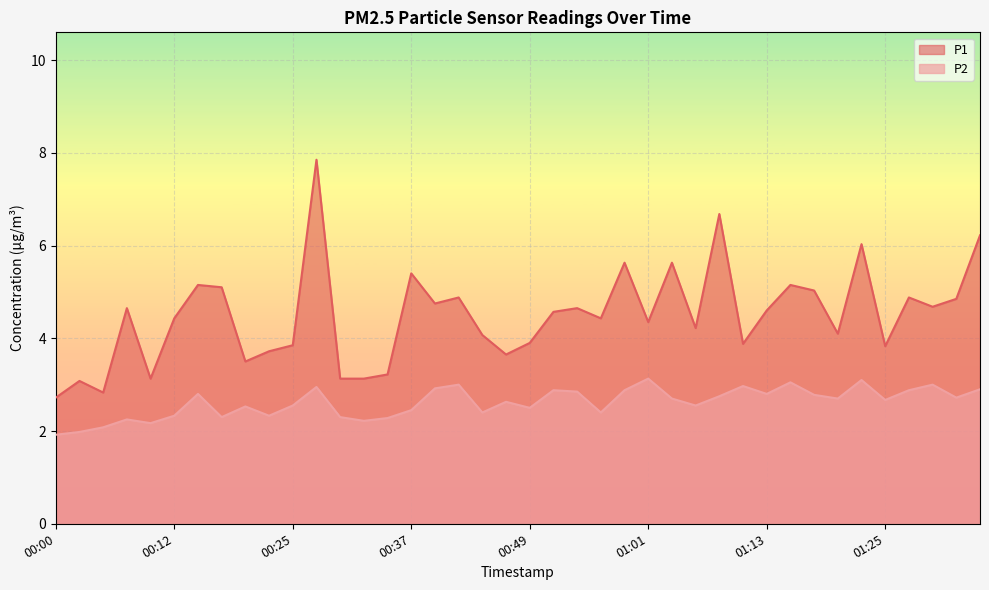

Reading left to right, list all the values displayed in this chart.

P1: 00:00=2.7	00:03=3.1	00:05=2.8	00:07=4.7	00:10=3.1	00:12=4.4	00:15=5.2	00:17=5.1	00:20=3.5	00:22=3.7	00:25=3.9	00:27=7.8	00:29=3.1	00:32=3.1	00:34=3.2	00:37=5.4	00:39=4.8	00:41=4.9	00:44=4.1	00:46=3.6	00:49=3.9	00:51=4.6	00:54=4.7	00:56=4.4	00:59=5.6	01:01=4.3	01:03=5.6	01:06=4.2	01:08=6.7	01:11=3.9	01:13=4.6	01:16=5.2	01:18=5.0	01:21=4.1	01:23=6.0	01:25=3.8	01:28=4.9	01:30=4.7	01:33=4.8	01:35=6.2
P2: 00:00=1.9	00:03=2.0	00:05=2.1	00:07=2.2	00:10=2.2	00:12=2.3	00:15=2.8	00:17=2.3	00:20=2.5	00:22=2.3	00:25=2.5	00:27=3.0	00:29=2.3	00:32=2.2	00:34=2.3	00:37=2.5	00:39=2.9	00:41=3.0	00:44=2.4	00:46=2.6	00:49=2.5	00:51=2.9	00:54=2.9	00:56=2.4	00:59=2.9	01:01=3.1	01:03=2.7	01:06=2.5	01:08=2.8	01:11=3.0	01:13=2.8	01:16=3.0	01:18=2.8	01:21=2.7	01:23=3.1	01:25=2.7	01:28=2.9	01:30=3.0	01:33=2.7	01:35=2.9